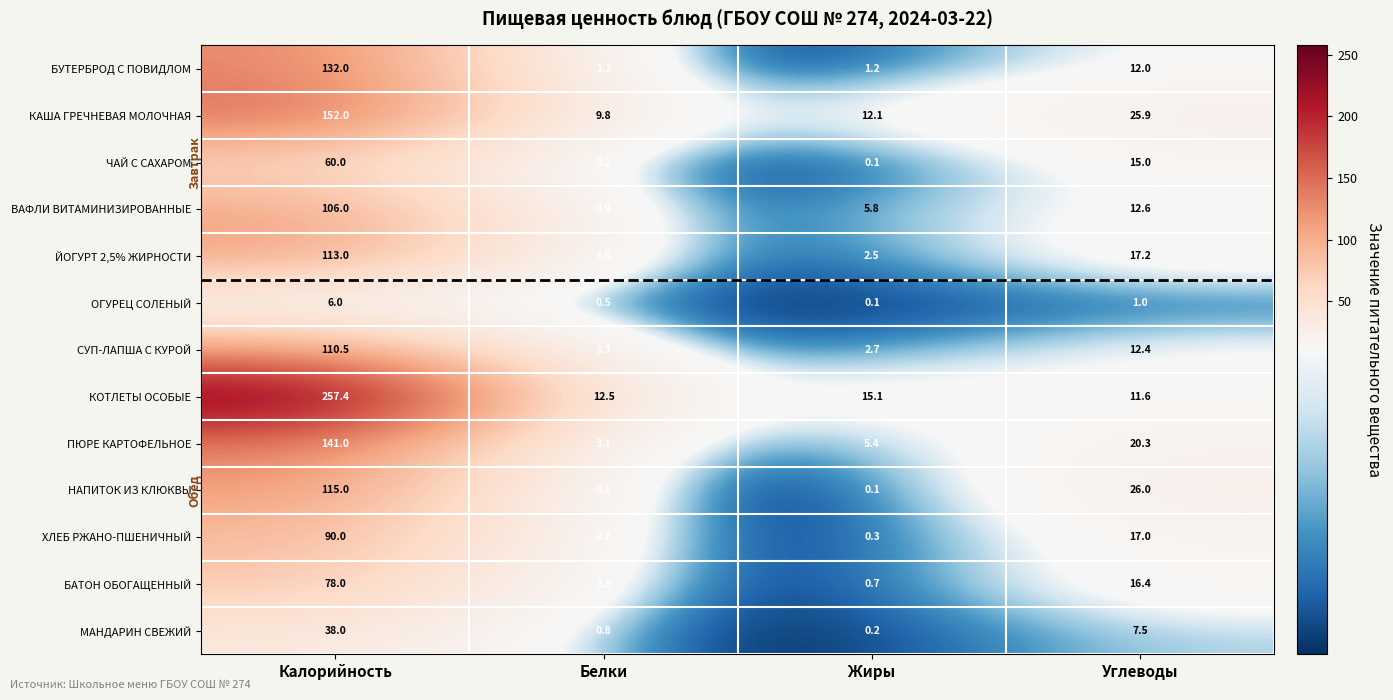

The value of КАША ГРЕЧНЕВАЯ МОЛОЧНАЯ at Белки is 9.8. True or false?

True